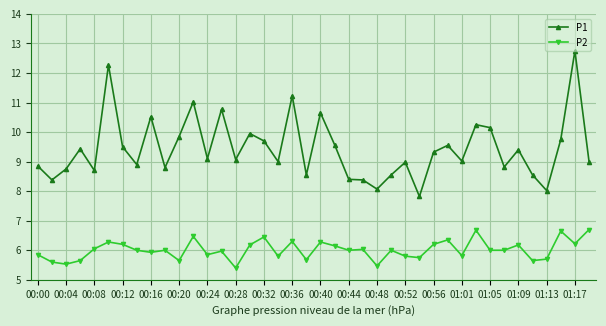

List the series in order of their overall mean, lowest first.

P2, P1